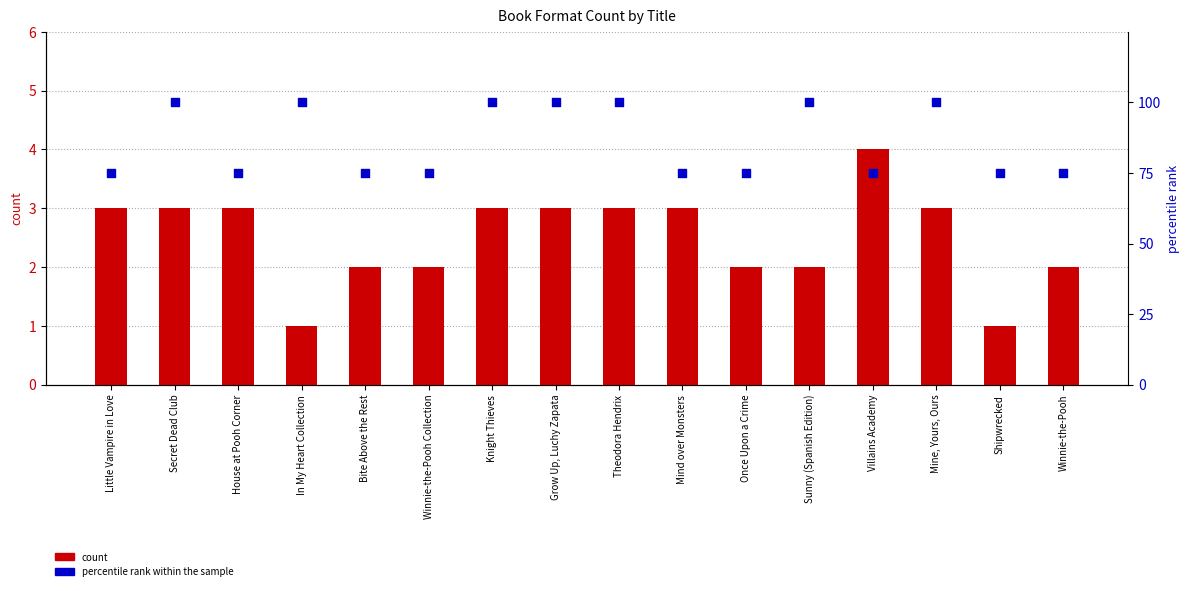

What are all the series names shown in the legend?

count, percentile rank within the sample